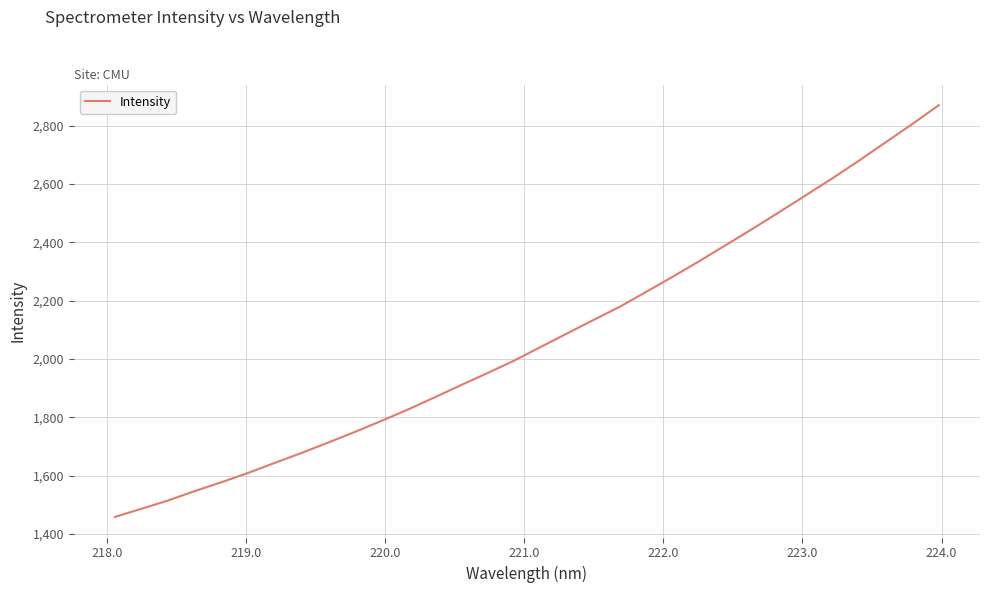

What is the smallest value displayed?

1458.3